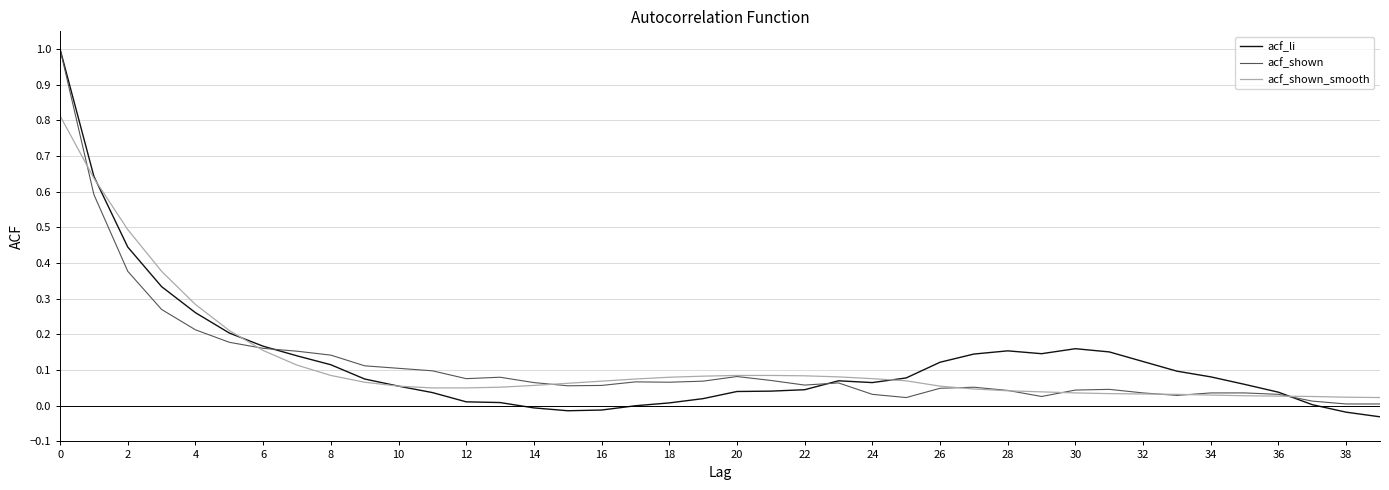

Which series has the largest range (max minus min)?

acf_li